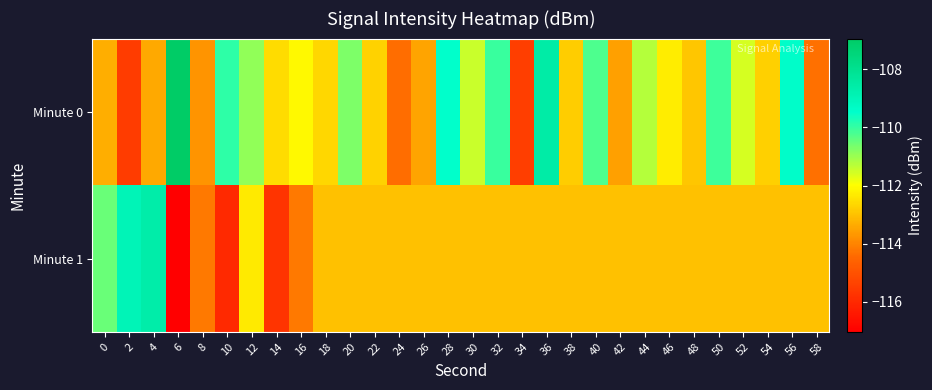

List the series in order of their overall mean, lowest first.

Minute 1, Minute 0